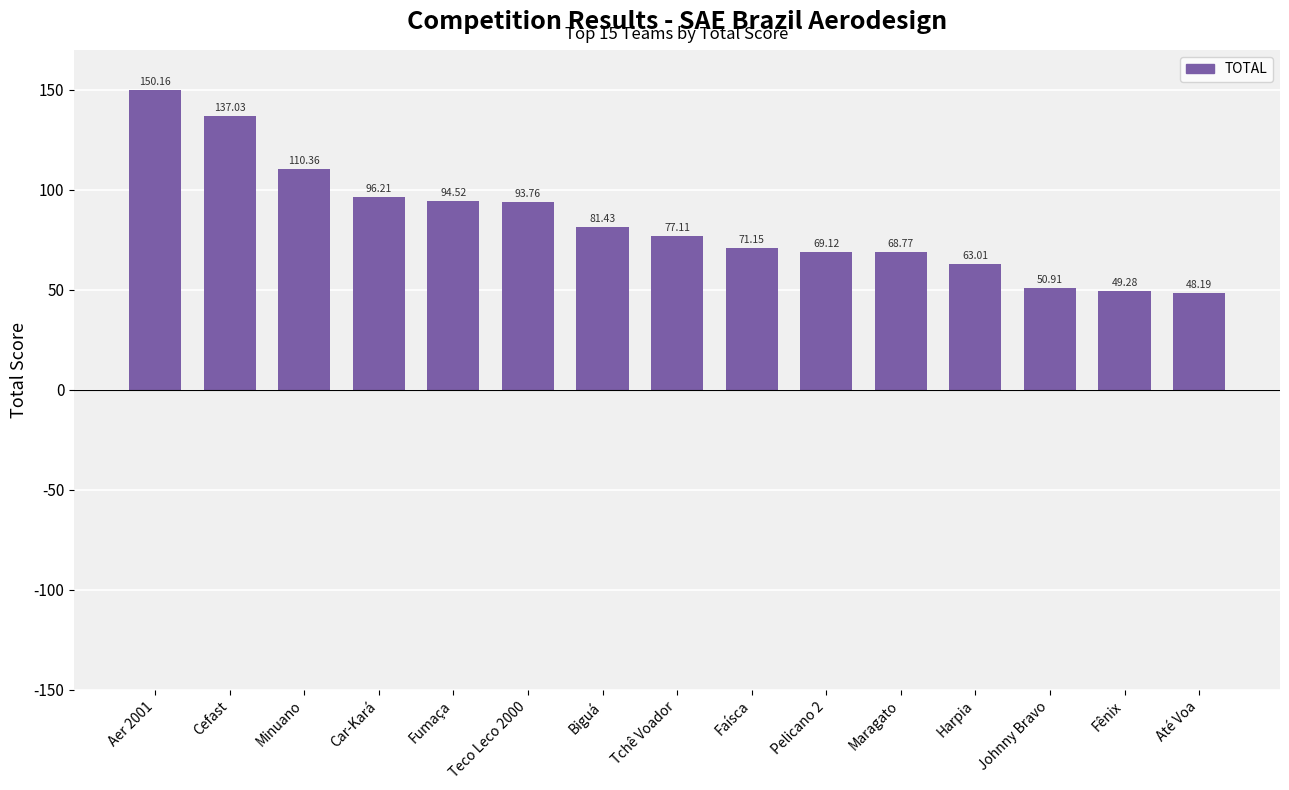

What is the change in value from Car-Kará to Maragato?

-27.4